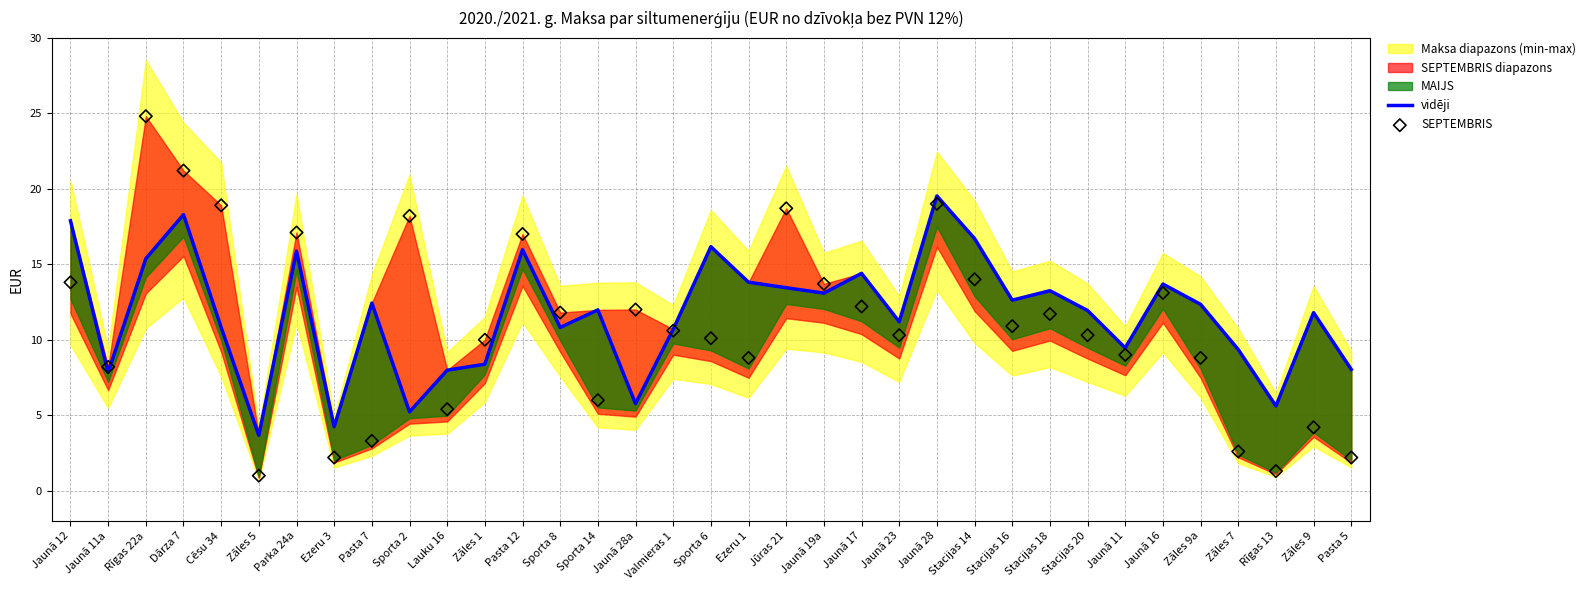

Which series has the largest total across all categories?

vidēji